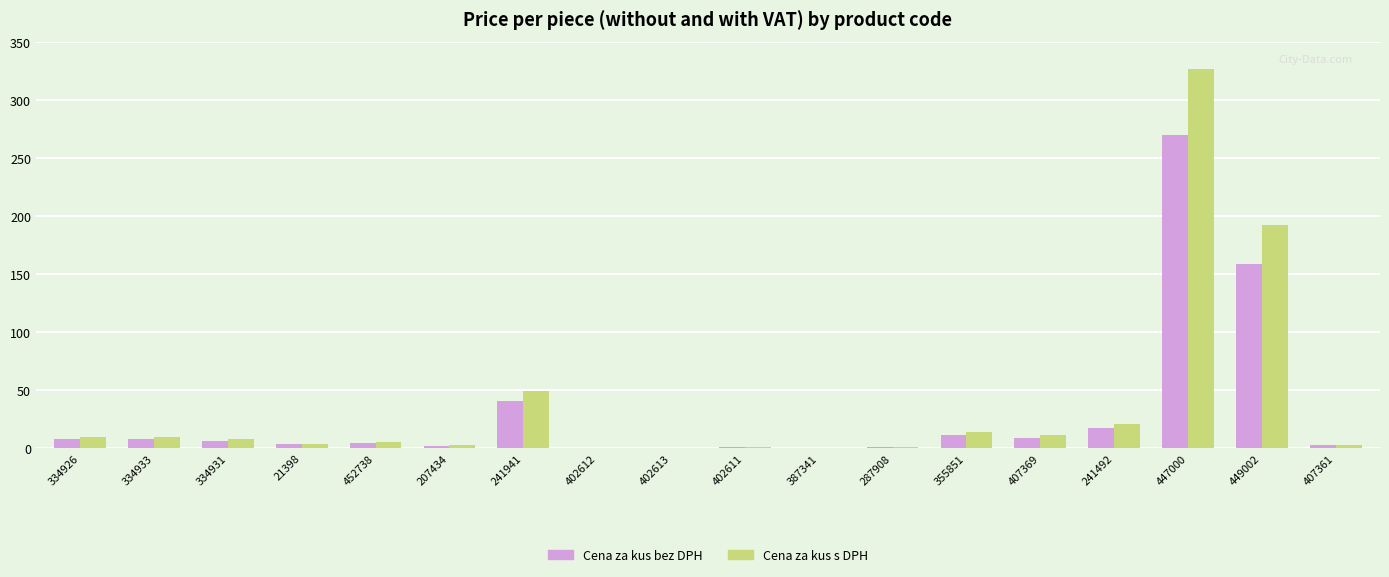

True or false: Cena za kus s DPH has a value of 1.4 at 287908.

True